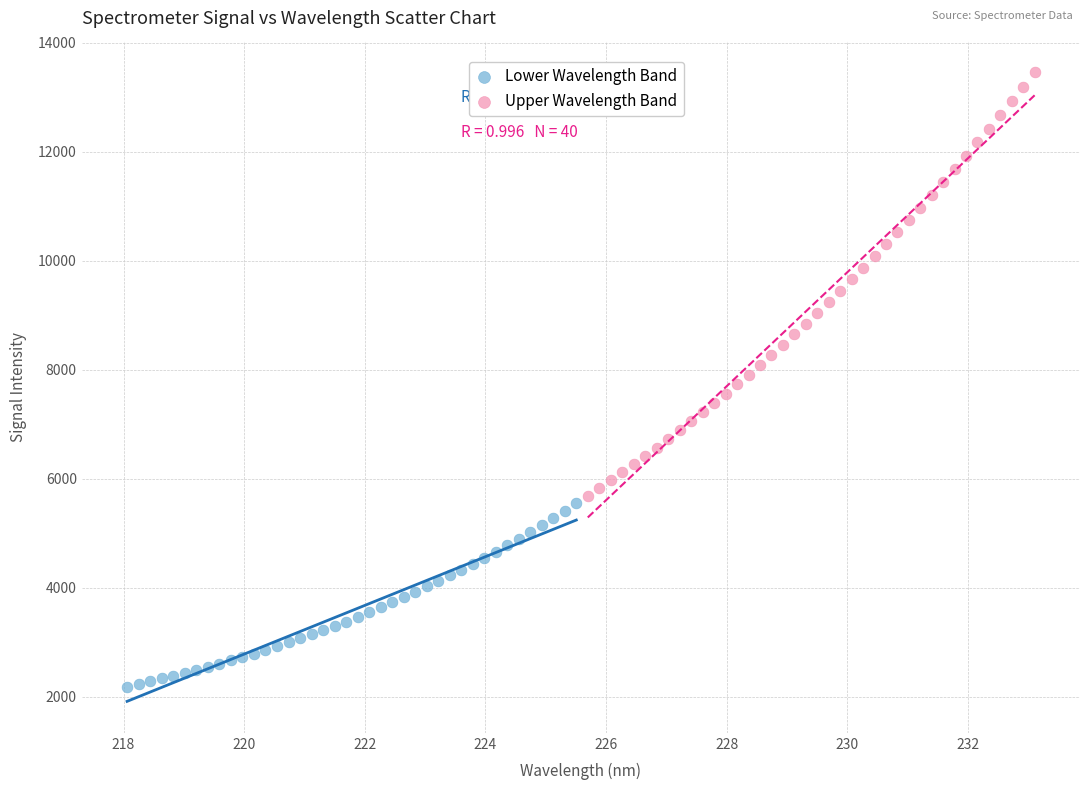

Which series has the largest Y range (max minus min)?

Upper Wavelength Band